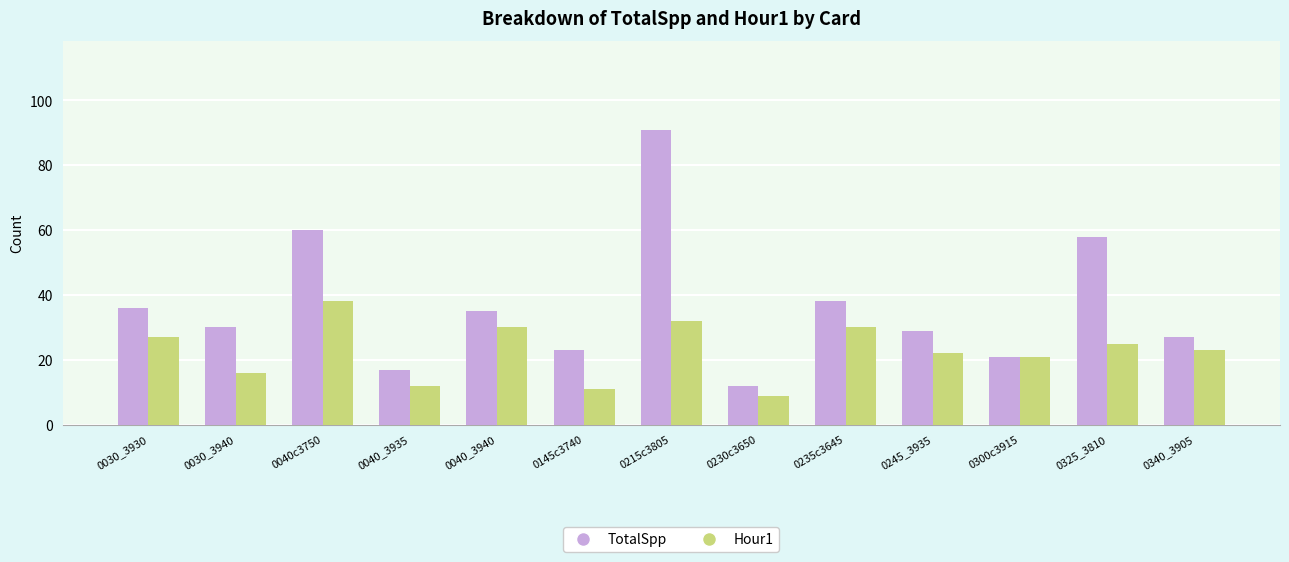

What is the label of the 4th bar from the left?

0040_3935